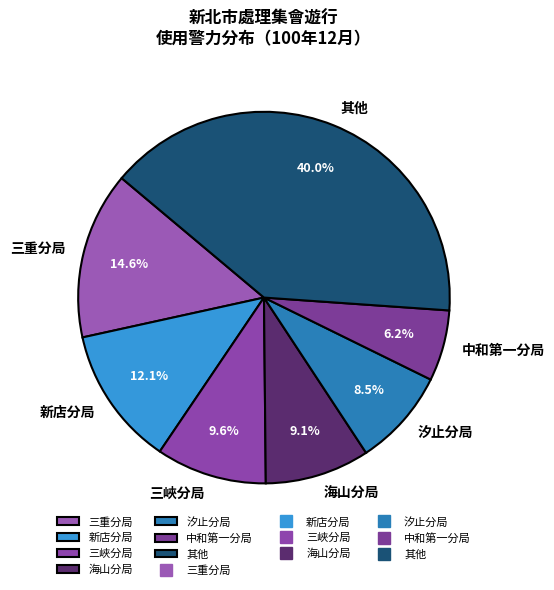

Combined, do 海山分局 and 中和第一分局 account for over 50%?

No